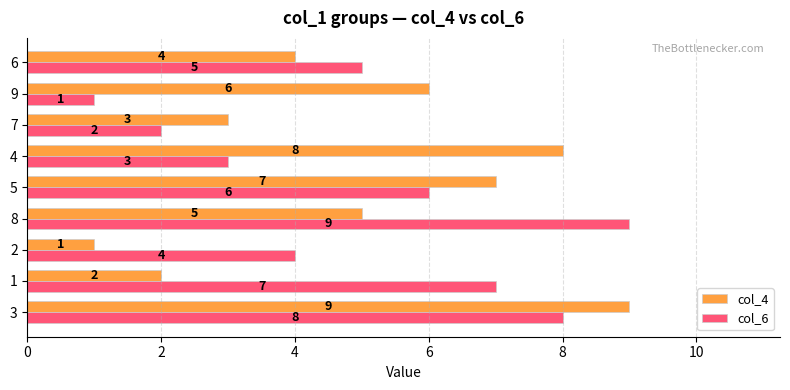

At which category is the sum across all series the highest?

3